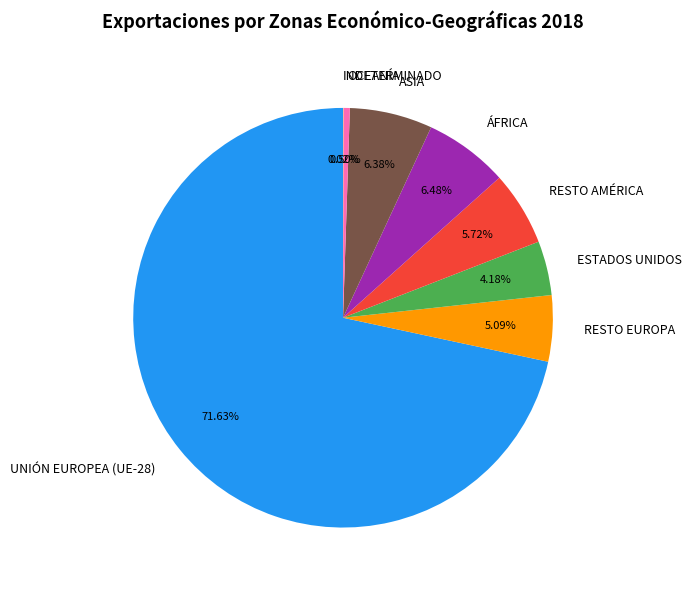

Is there any slice that represents more than half of the pie?

Yes